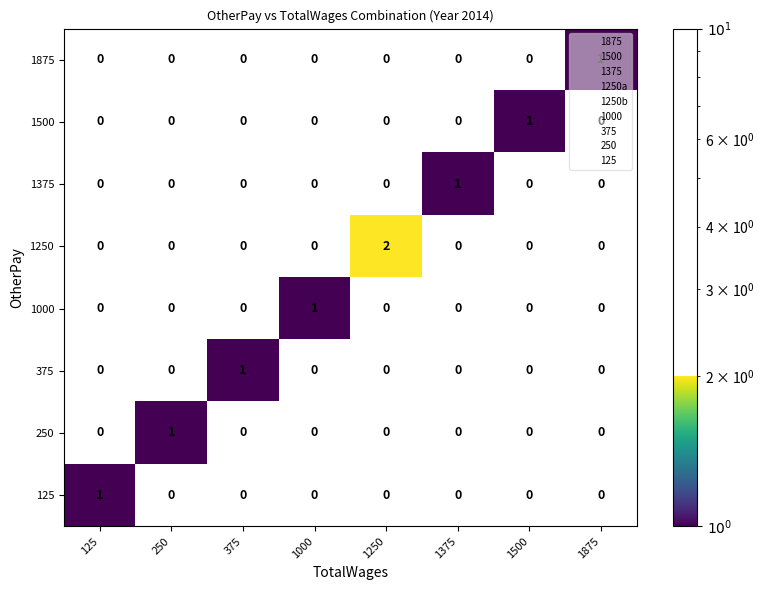

At which category is the sum across all series the highest?

1250